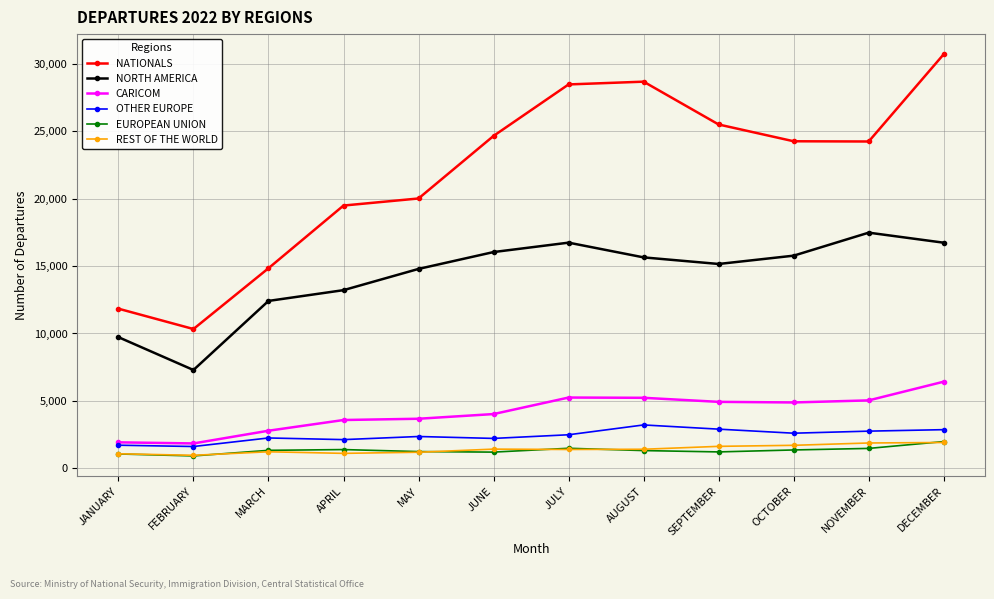

At which category is the sum across all series the highest?

DECEMBER